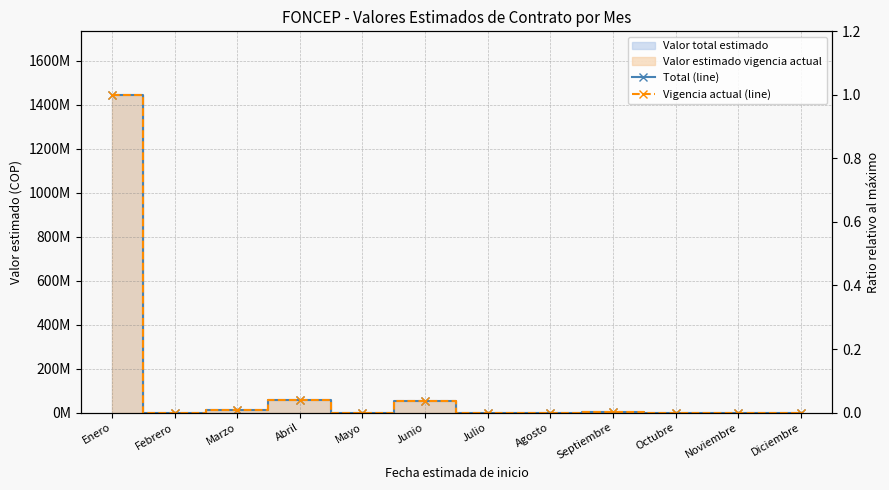

What is the difference between the maximum and minimum values in the Total (line) series?

1445110000